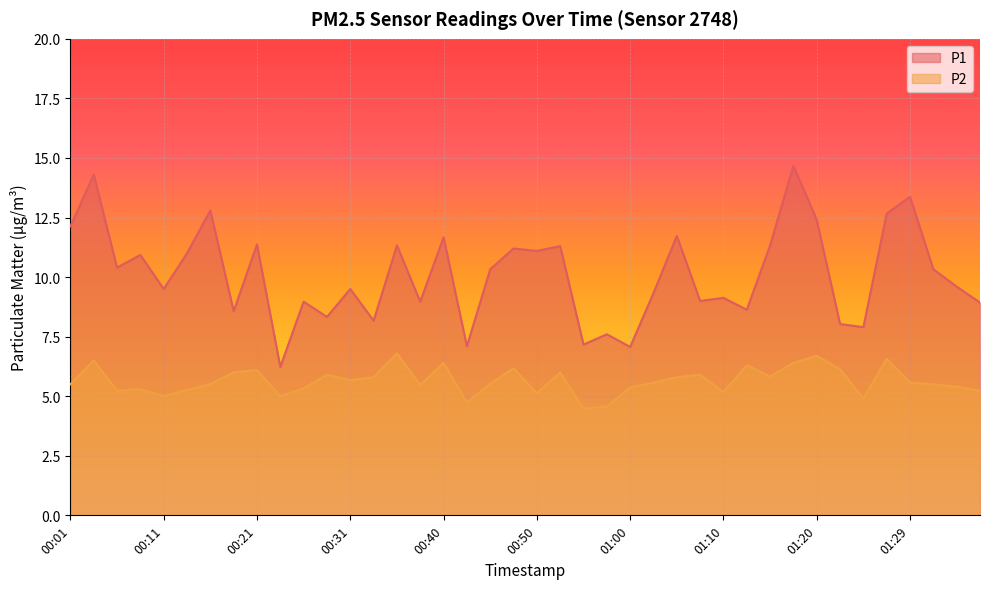

True or false: P2 has a value of 8.8 at 01:15.

False